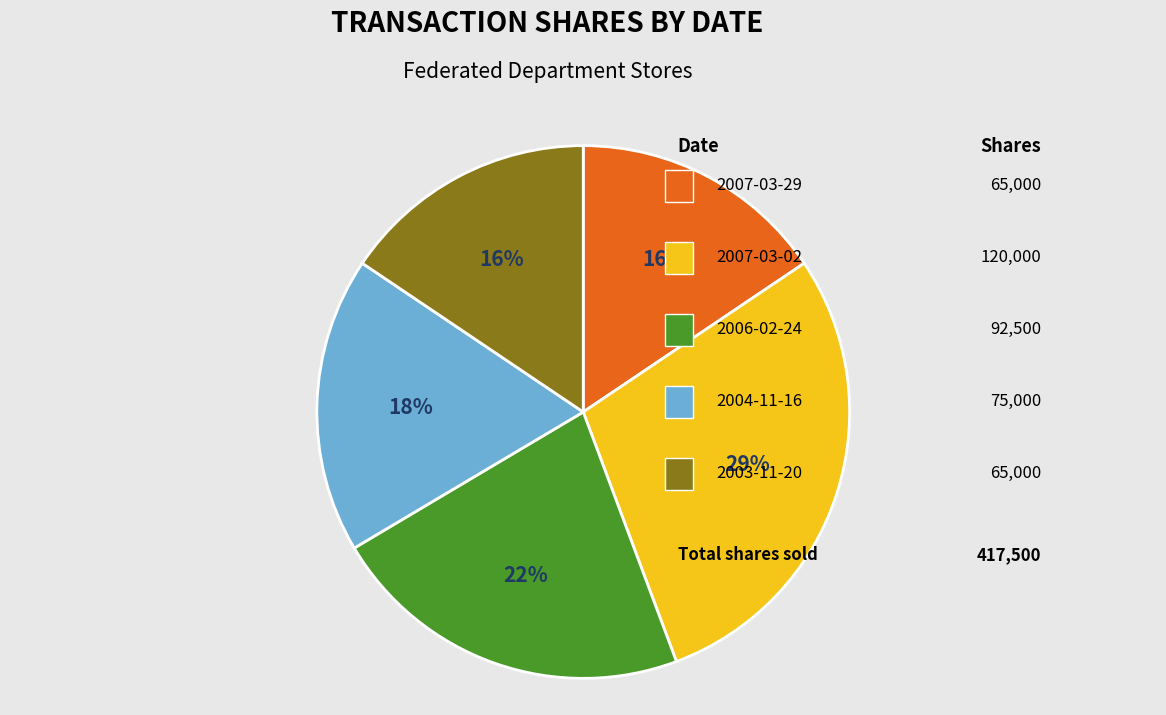

Is there any slice that represents more than half of the pie?

No